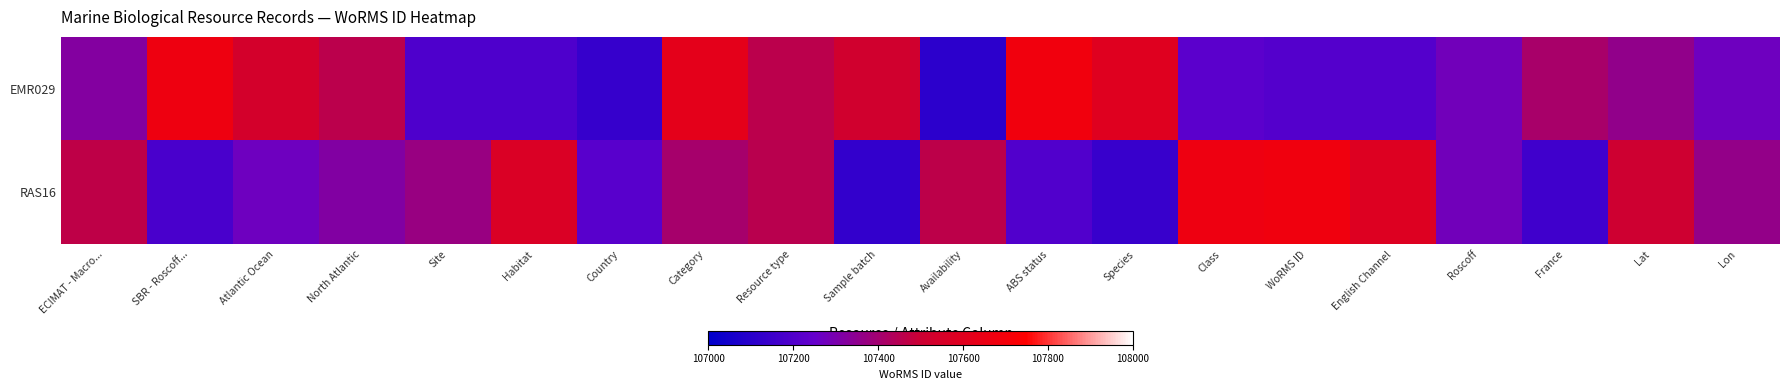

Reading right to left, list all the values displayed in this chart.

EMR029: Lon=107272.7	Lat=107357.2	France=107412.9	Roscoff=107280.5	English Channel=107208.0	WoRMS ID=107207.1	Class=107225.4	Species=107597.5	ABS status=107679.9	Availability=107110.4	Sample batch=107522.8	Resource type=107458.7	Category=107617.7	Country=107132.9	Habitat=107191.6	Site=107191.6	North Atlantic=107457.2	Atlantic Ocean=107537.2	SBR - Roscoff...=107668.4	ECIMAT - Macro...=107322.7
RAS16: Lon=107362.1	Lat=107508.5	France=107156.6	Roscoff=107280.8	English Channel=107583.0	WoRMS ID=107677.4	Class=107667.3	Species=107137.0	ABS status=107200.3	Availability=107462.5	Sample batch=107125.9	Resource type=107453.4	Category=107406.5	Country=107217.8	Habitat=107569.1	Site=107371.6	North Atlantic=107317.8	Atlantic Ocean=107273.3	SBR - Roscoff...=107181.7	ECIMAT - Macro...=107465.1